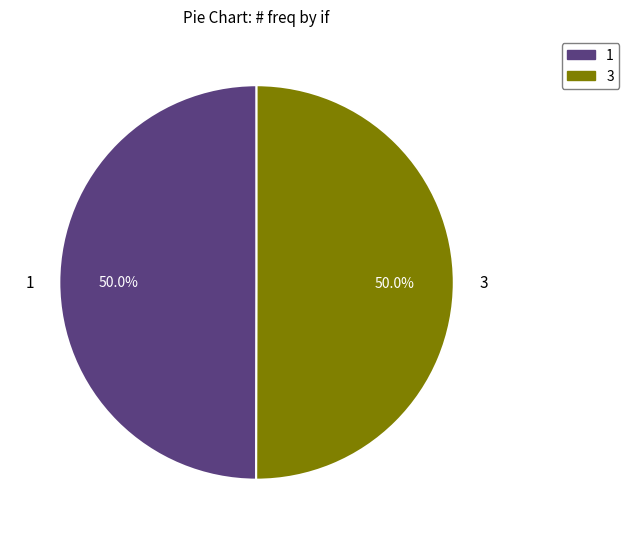

Count the number of slices in the pie.

2